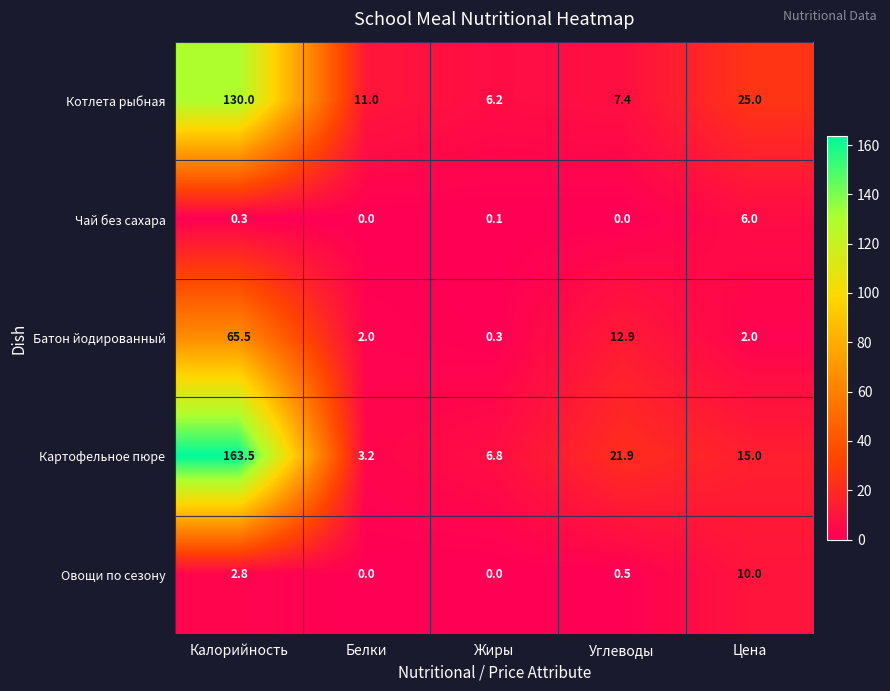

Reading left to right, list all the values displayed in this chart.

Котлета рыбная: Калорийность=130.0	Белки=11.0	Жиры=6.2	Углеводы=7.4	Цена=25.0
Чай без сахара: Калорийность=0.3	Белки=0.0	Жиры=0.1	Углеводы=0.0	Цена=6.0
Батон йодированный: Калорийность=65.5	Белки=2.0	Жиры=0.3	Углеводы=12.9	Цена=2.0
Картофельное пюре: Калорийность=163.5	Белки=3.2	Жиры=6.8	Углеводы=21.9	Цена=15.0
Овощи по сезону: Калорийность=2.8	Белки=0.0	Жиры=0.0	Углеводы=0.5	Цена=10.0